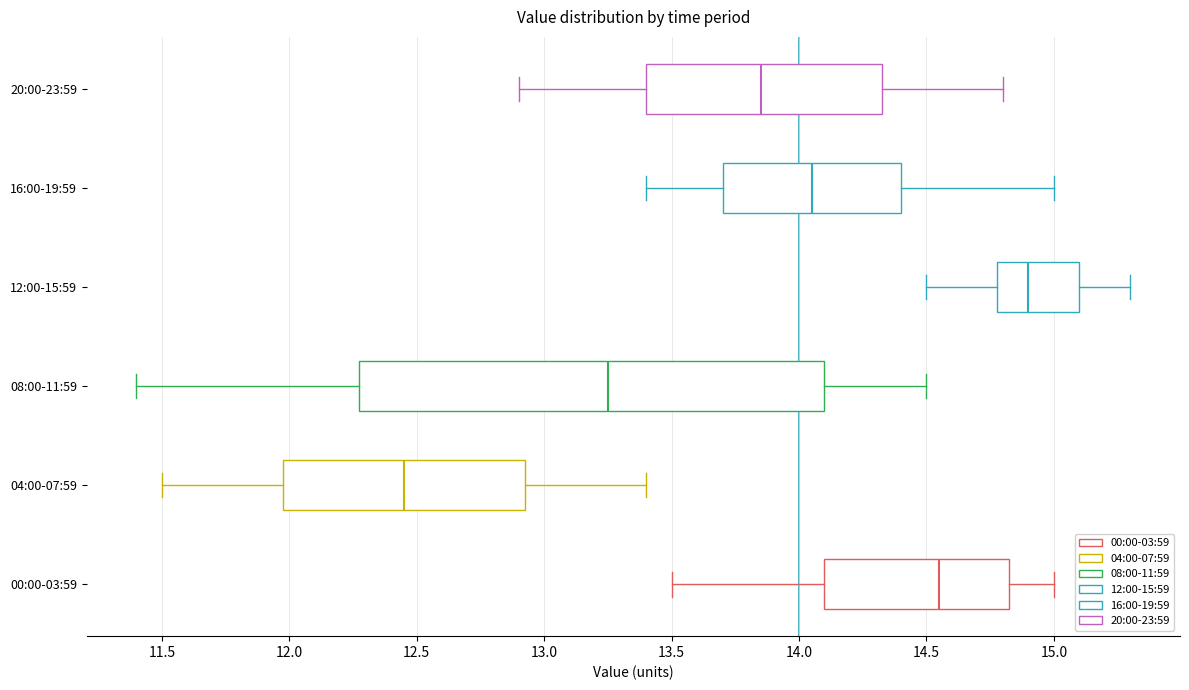

Which box's median line is the furthest to the right?

12:00-15:59